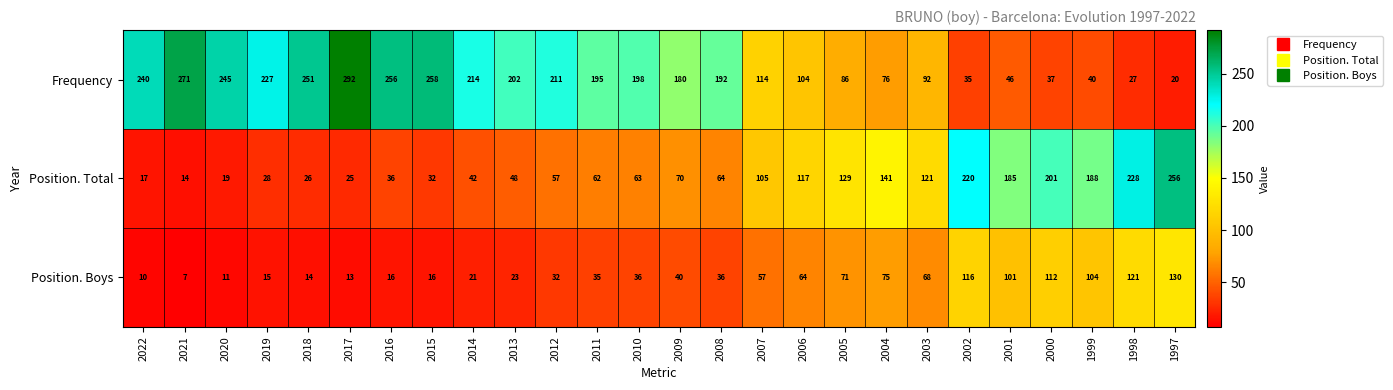

Which series has the largest range (max minus min)?

Frequency